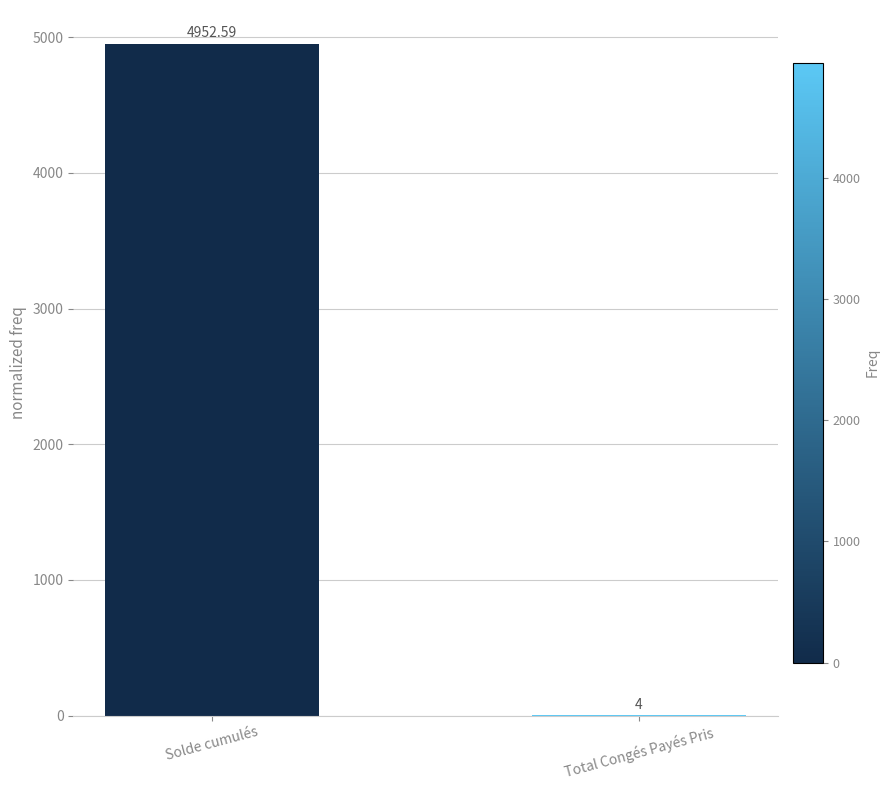

What is the average value?

2478.3